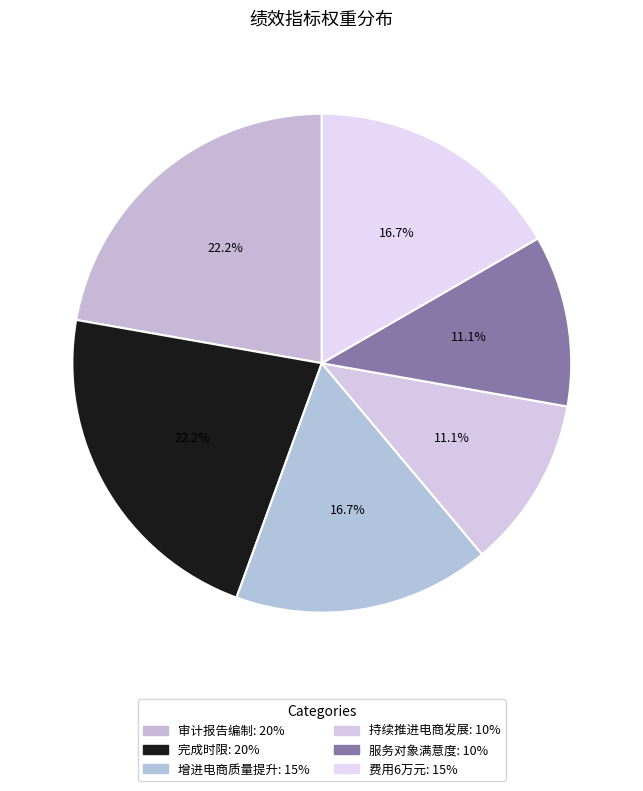

What is the largest slice in the pie chart?

审计报告编制